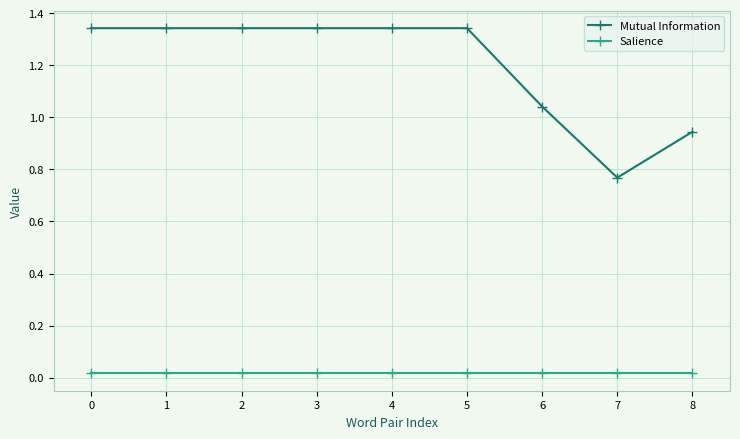

True or false: Mutual Information has a value of 2.0 at 3.

False